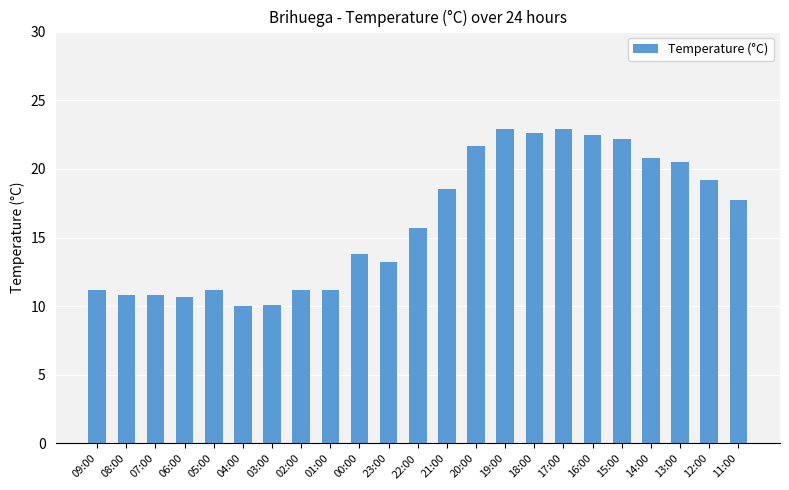

How many values are below 15?

11